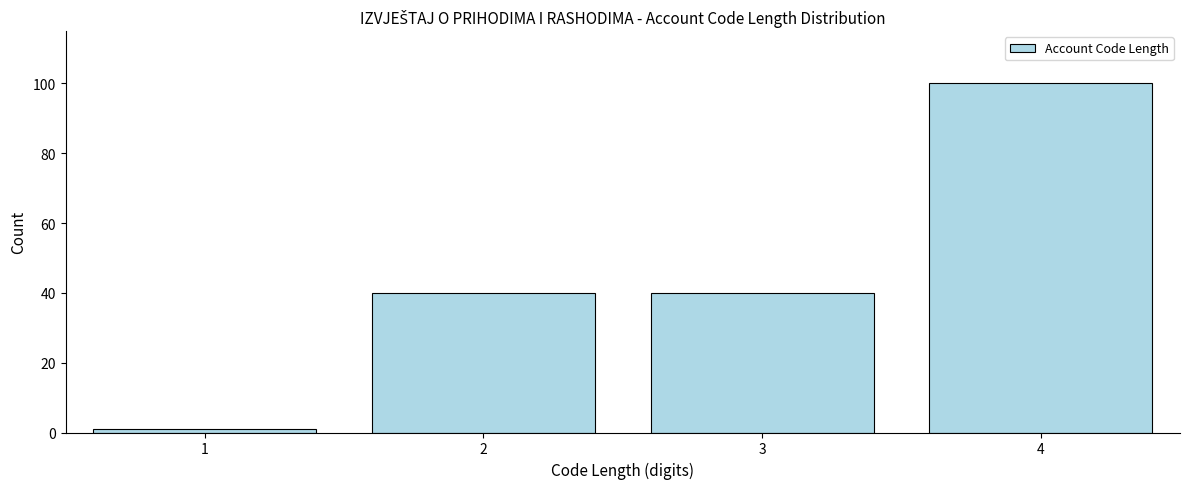

Reading left to right, list all the values displayed in this chart.

1=1	2=40	3=40	4=100